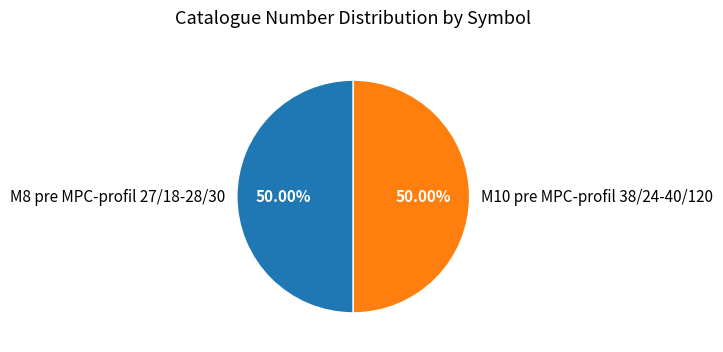

Approximately how many times larger is the value at M8 pre MPC-profil 27/18-28/30 compared to M10 pre MPC-profil 38/24-40/120?

1.0